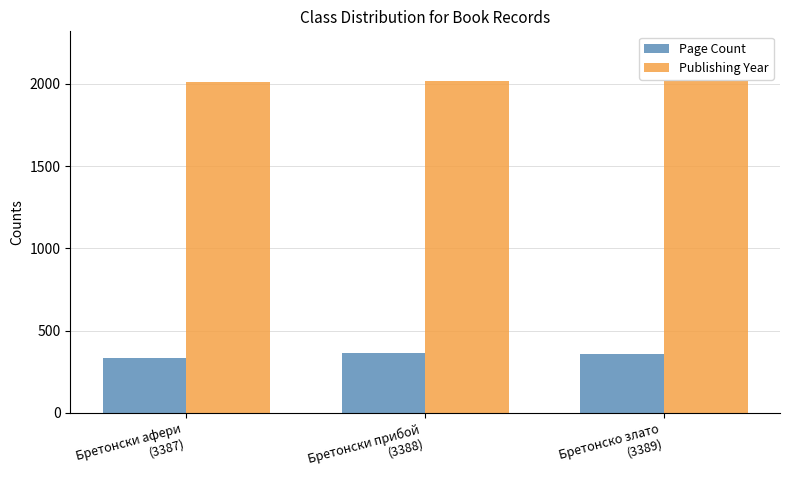

Which series has the widest spread of values?

Page Count